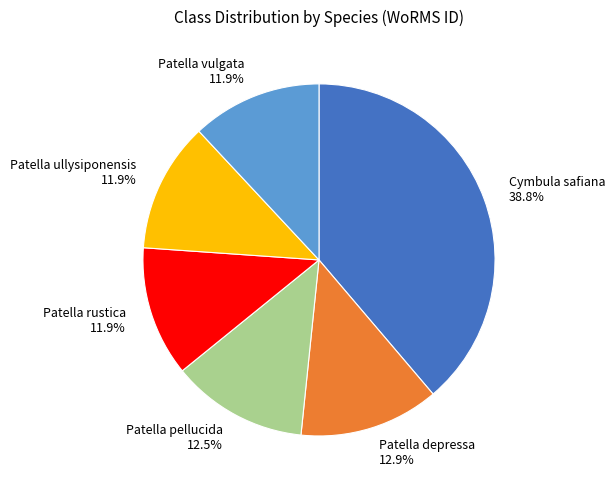

Between Cymbula safiana and Patella vulgata, which is larger?

Cymbula safiana